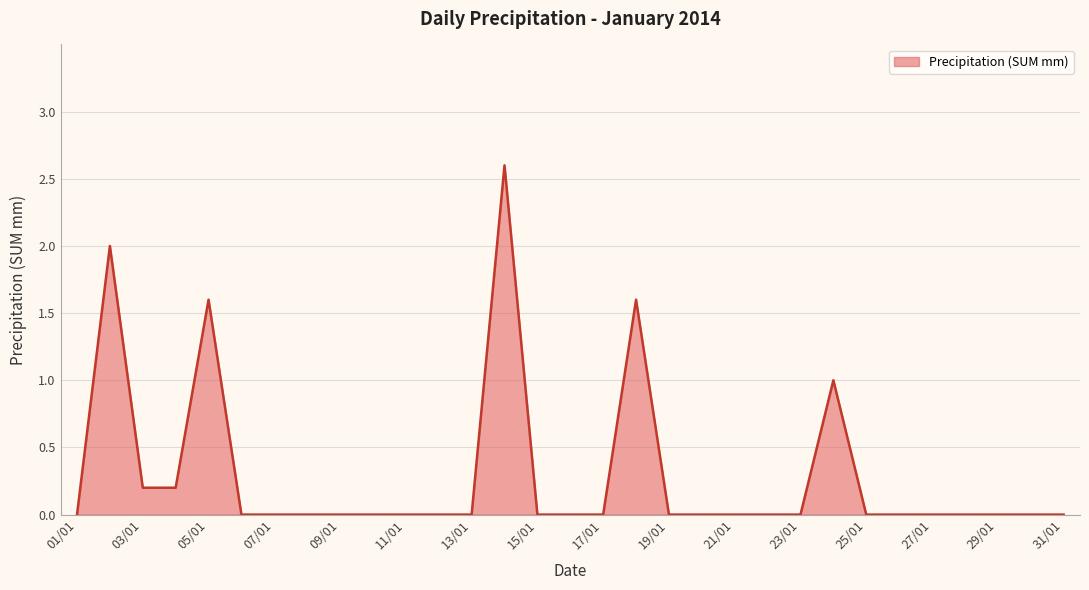

What is the difference between the maximum and minimum values?

2.6